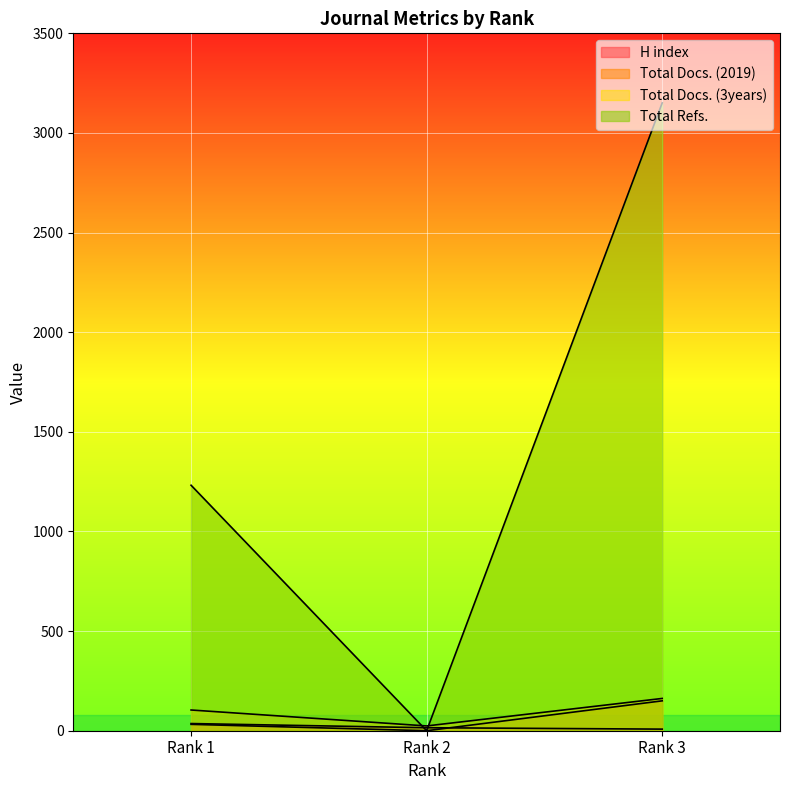

What is the sum of the Total Docs. (3years) values at Rank 2 and Rank 3?

186